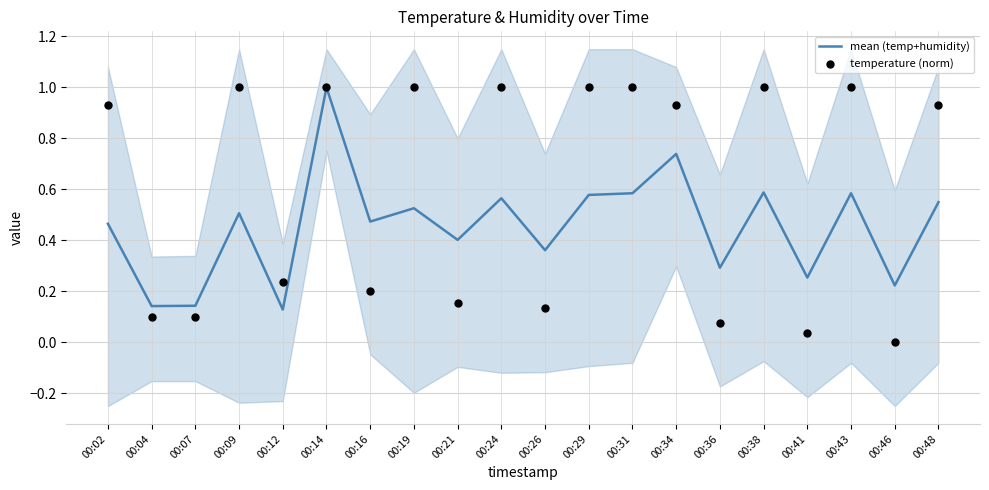

Which series reaches the minimum Y coordinate?

temperature (norm)